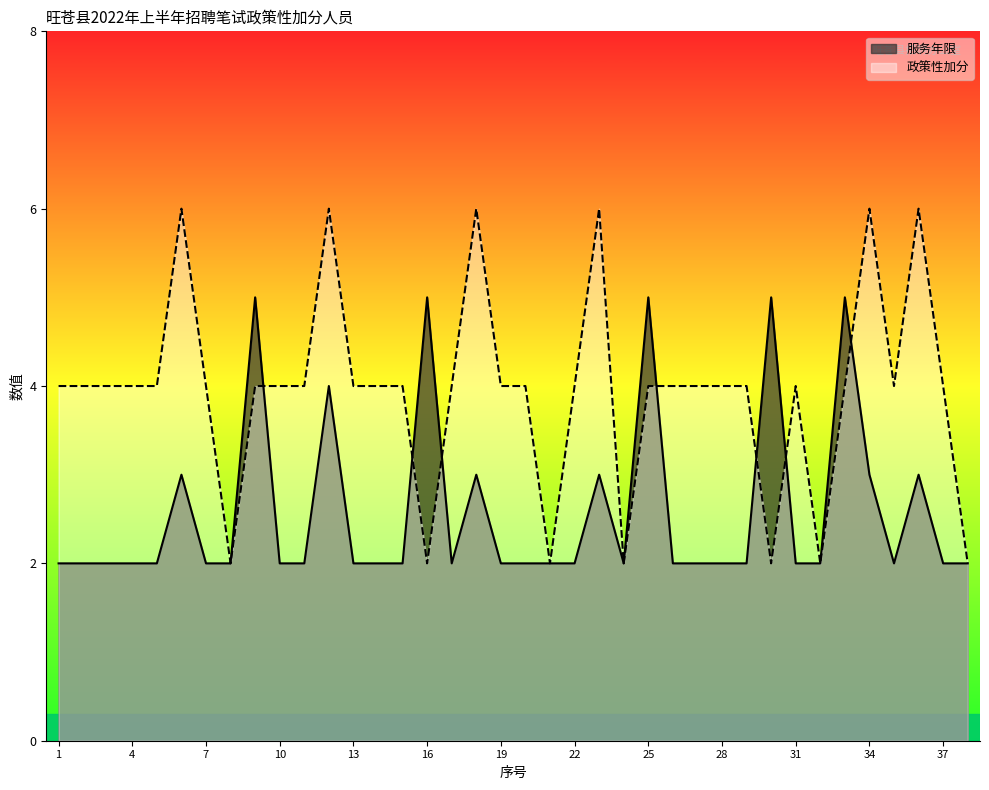

At which category does 服务年限 reach its first local valley?

17